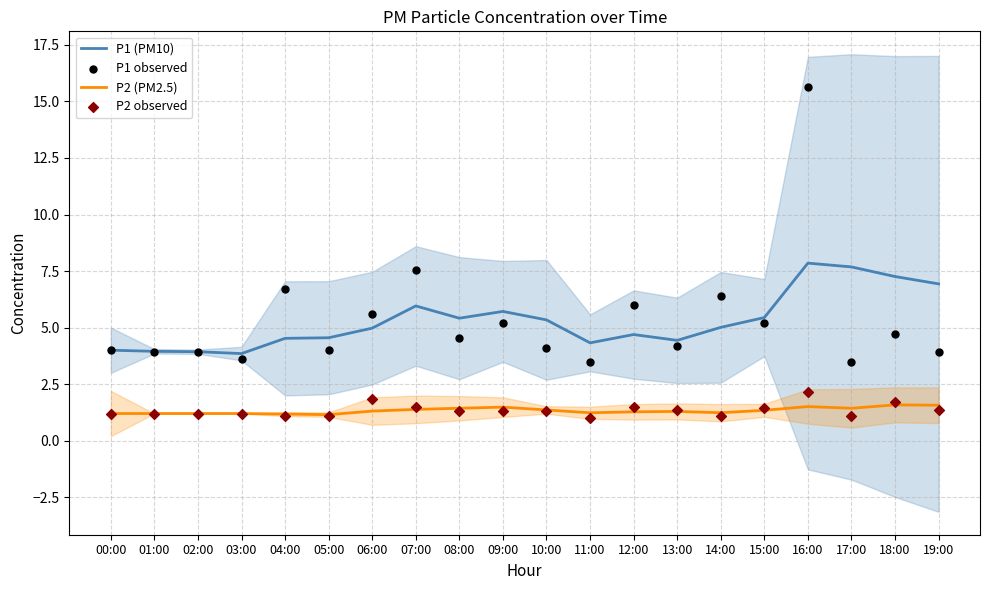

Is the value of P2 (PM2.5) at 07:00 greater than the value of P1 (PM10) at 01:00?

No